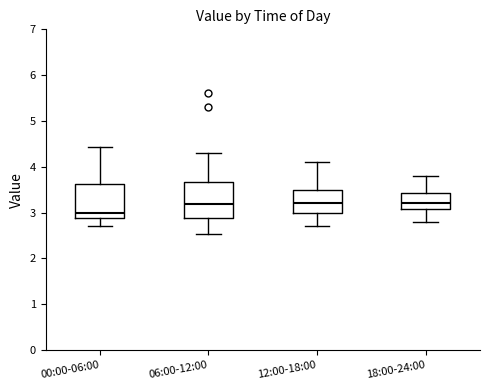

Reading left to right, read every box against the y-axis: the position of its median line, the range the box covers, and the ends of its whiskers. The values are not printed on the chart, so give them approximately, as read against the axis.

00:00-06:00: median 3.0, box 2.9 to 3.6, whiskers 2.7 to 4.4
06:00-12:00: median 3.2, box 2.9 to 3.7, whiskers 2.5 to 4.3
12:00-18:00: median 3.2, box 3.0 to 3.5, whiskers 2.7 to 4.1
18:00-24:00: median 3.2, box 3.1 to 3.4, whiskers 2.8 to 3.8